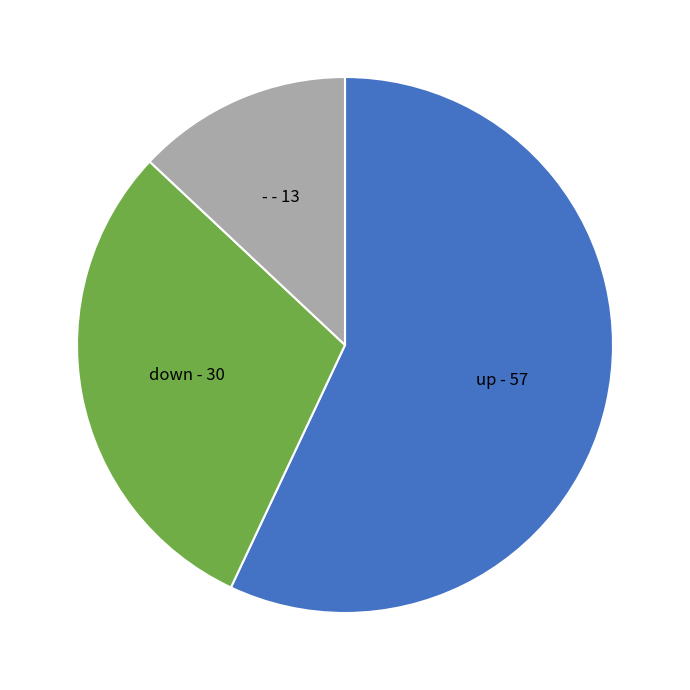

The down slice represents 25% of the pie. True or false?

False